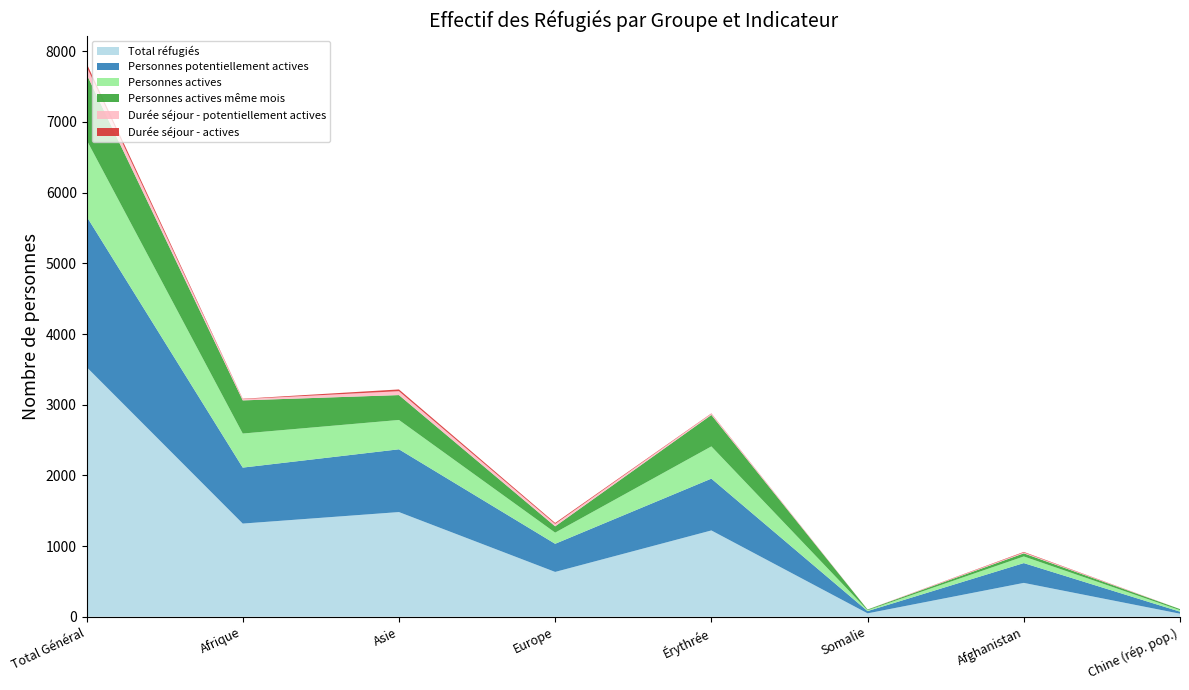

Reading left to right, list all the values displayed in this chart.

Total réfugiés: Total Général=3533	Afrique=1318	Asie=1481	Europe=634	Érythrée=1221	Somalie=48	Afghanistan=479	Chine (rép. pop.)=43
Personnes potentiellement actives: Total Général=2132	Afrique=792	Asie=888	Europe=398	Érythrée=733	Somalie=32	Afghanistan=280	Chine (rép. pop.)=29
Personnes actives: Total Général=1082	Afrique=482	Asie=415	Europe=158	Érythrée=456	Somalie=12	Afghanistan=94	Chine (rép. pop.)=21
Personnes actives même mois: Total Général=930	Afrique=469	Asie=352	Europe=89	Érythrée=445	Somalie=10	Afghanistan=44	Chine (rép. pop.)=15
Durée séjour - potentiellement actives: Total Général=109	Afrique=18	Asie=55	Europe=34	Érythrée=17	Somalie=1	Afghanistan=12	Chine (rép. pop.)=0
Durée séjour - actives: Total Général=45	Afrique=5	Asie=25	Europe=14	Érythrée=5	Somalie=0	Afghanistan=8	Chine (rép. pop.)=0